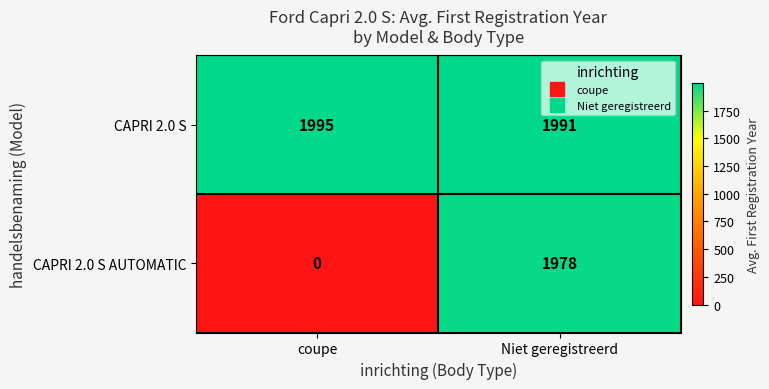

Reading left to right, what are all the values shown in this chart?

CAPRI 2.0 S: 1995	1991
CAPRI 2.0 S AUTOMATIC: 0	1978